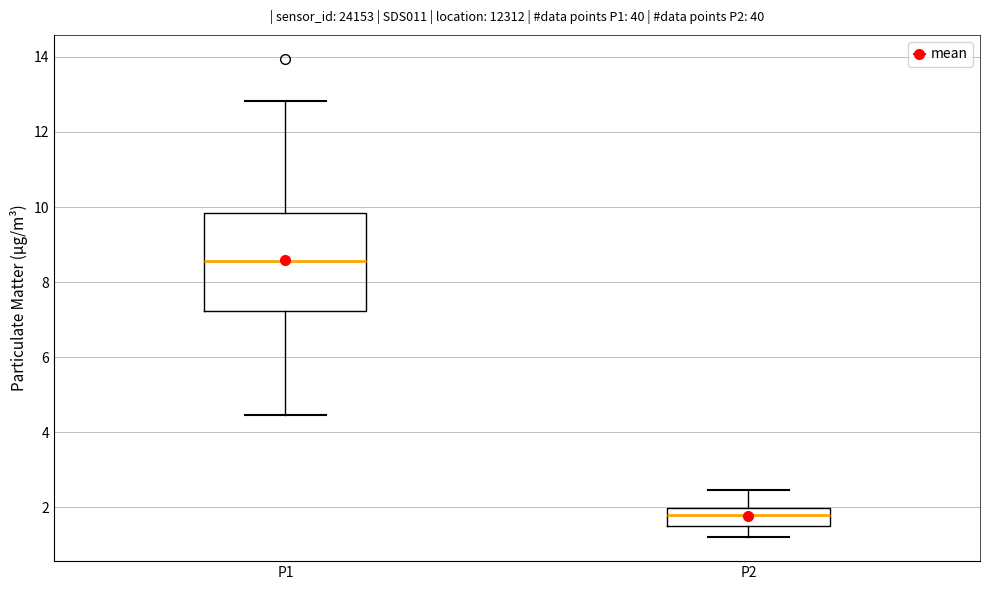

Reading left to right, transcribe this box plot: for each box, give where its median line is, the range the box spans, and where its two whiskers end, as read against the y-axis. The values are not printed on the chart, so give them approximately, as read against the axis.

P1: median 8.6, box 7.2 to 9.8, whiskers 4.4 to 12.8
P2: median 1.8, box 1.6 to 2.0, whiskers 1.2 to 2.4